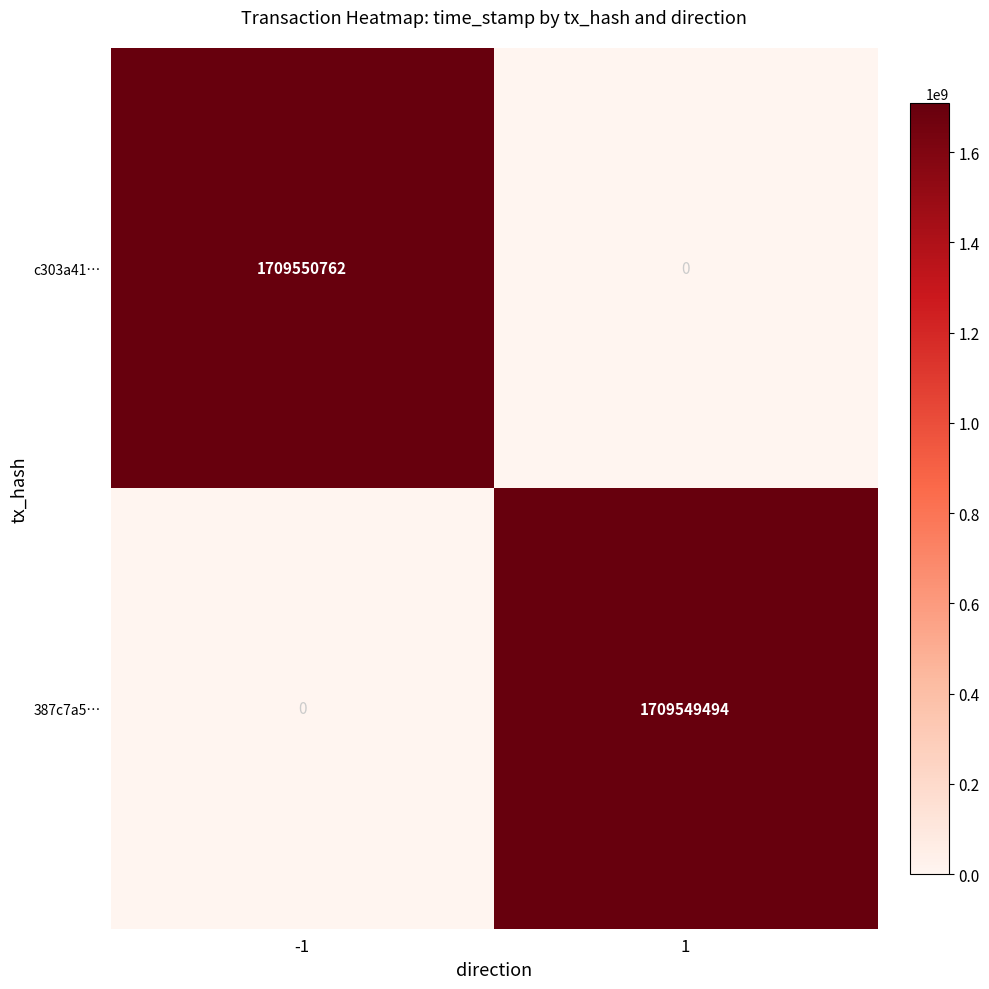

What is the sum of all c303a41… values?

1709550762